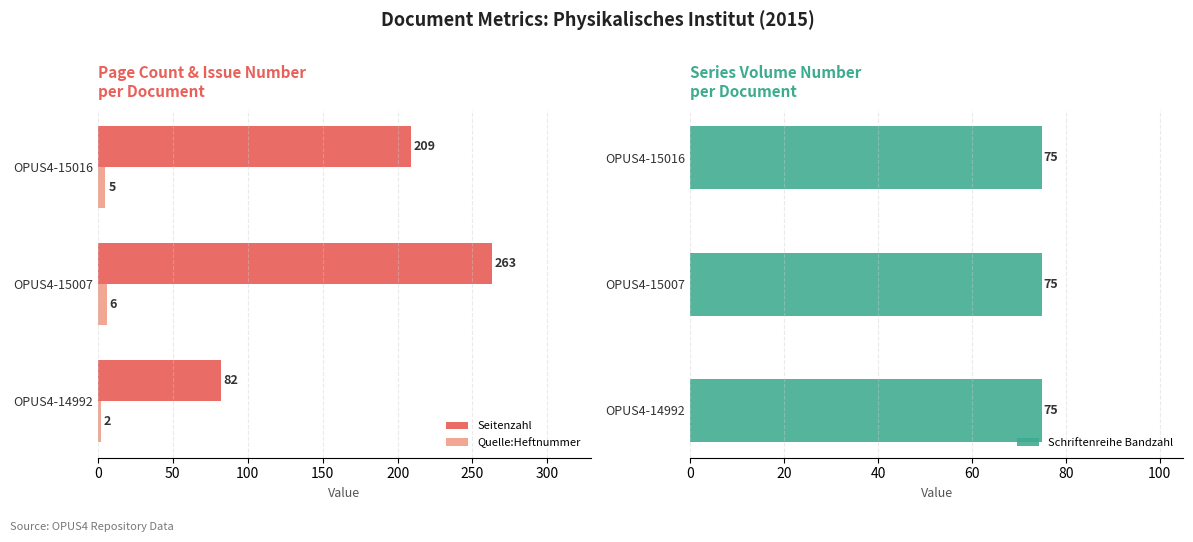

Rank the categories by Quelle:Heftnummer value from highest to lowest.

OPUS4-15007, OPUS4-15016, OPUS4-14992